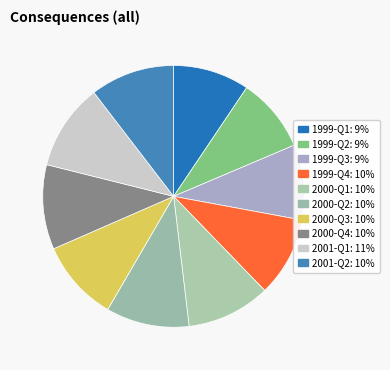

Between 1999-Q1 and 2001-Q2, which is larger?

2001-Q2